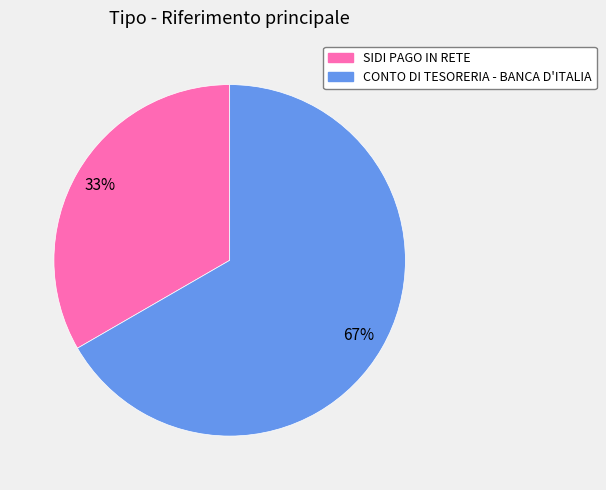

Rank the categories by value from highest to lowest.

CONTO DI TESORERIA - BANCA D'ITALIA, SIDI PAGO IN RETE